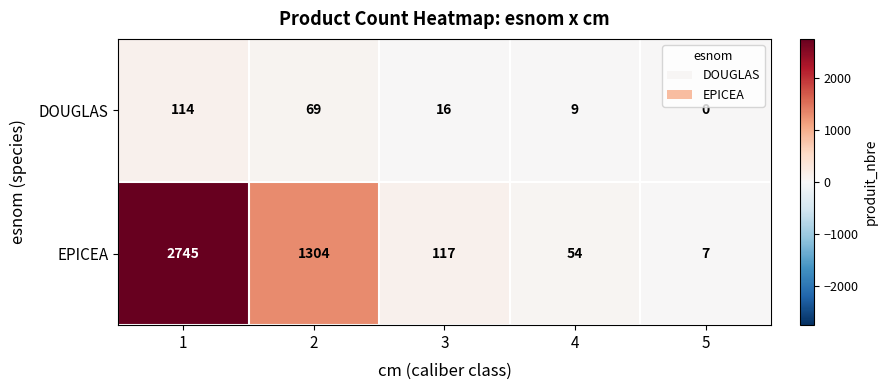

True or false: DOUGLAS has a value of 104 at 2.

False